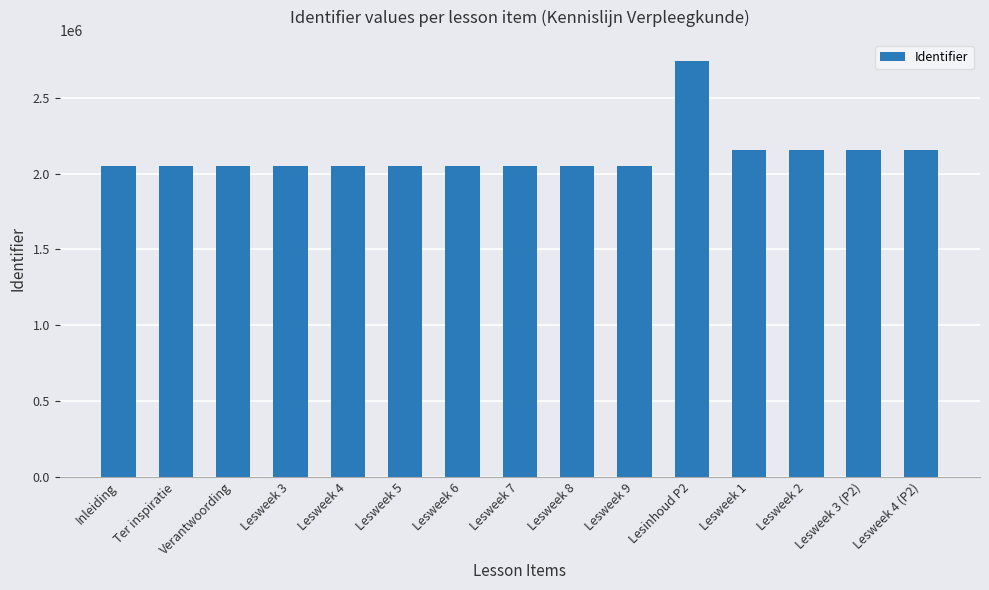

What is the smallest value displayed?

2049411